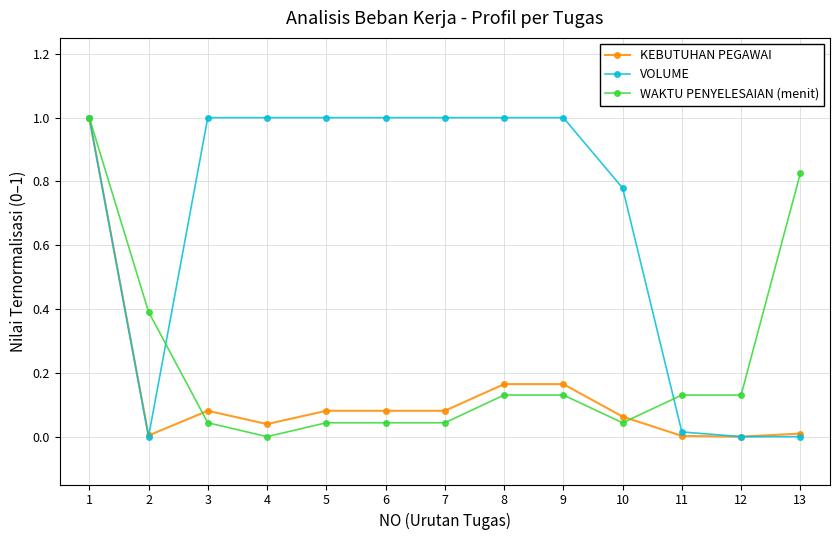

At which category does VOLUME reach its first local valley?

2